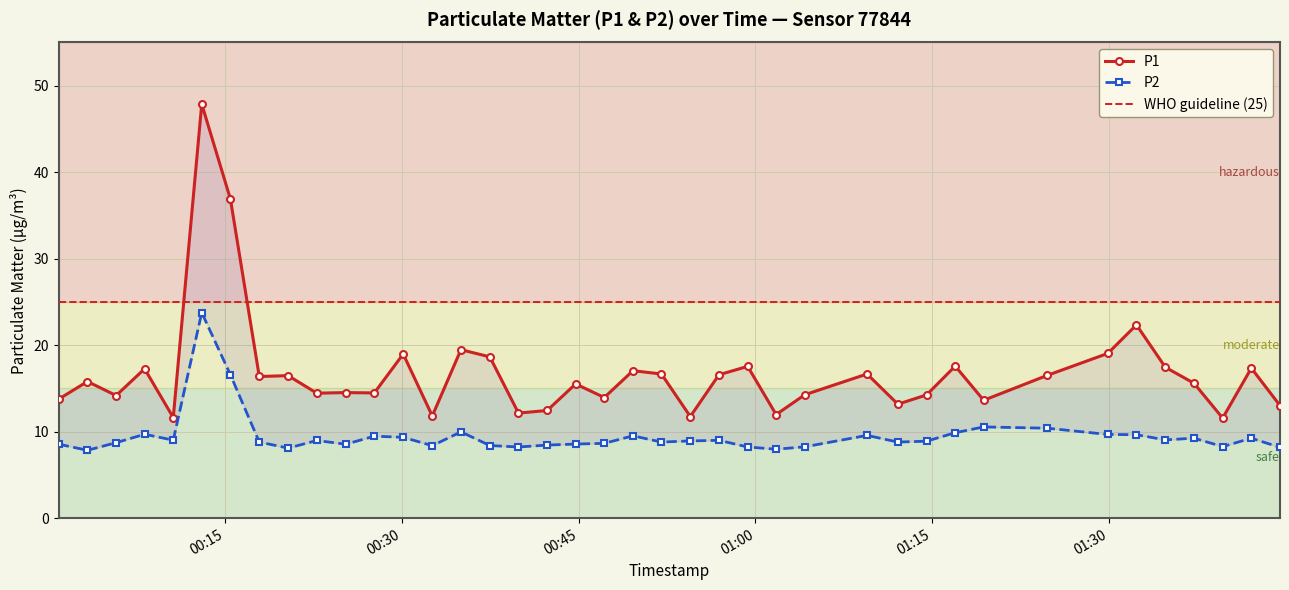

What is the total value across all series at 2023-08-20T01:04:11?

22.5